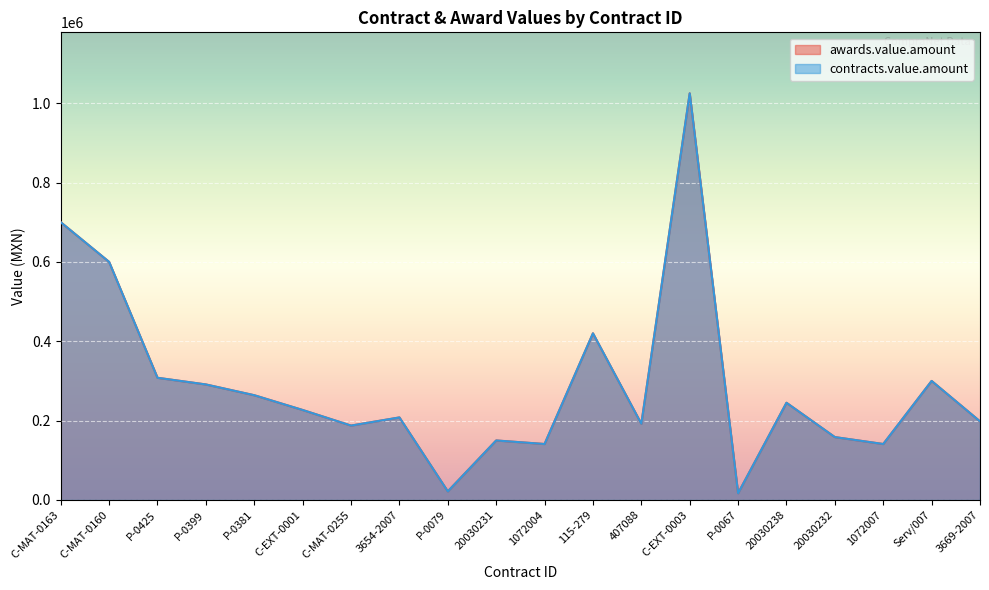

What is the value of the contracts.value.amount point at the 5th from the left?

264000.0